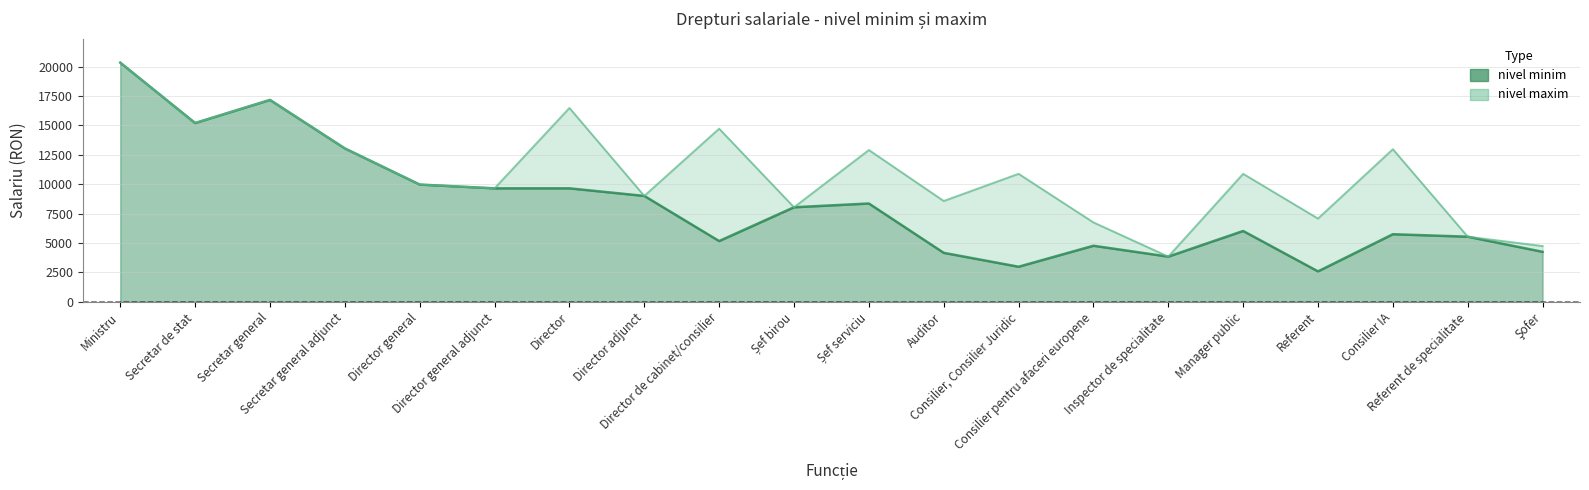

True or false: nivel maxim has more than 1 points higher than both neighbors.

True